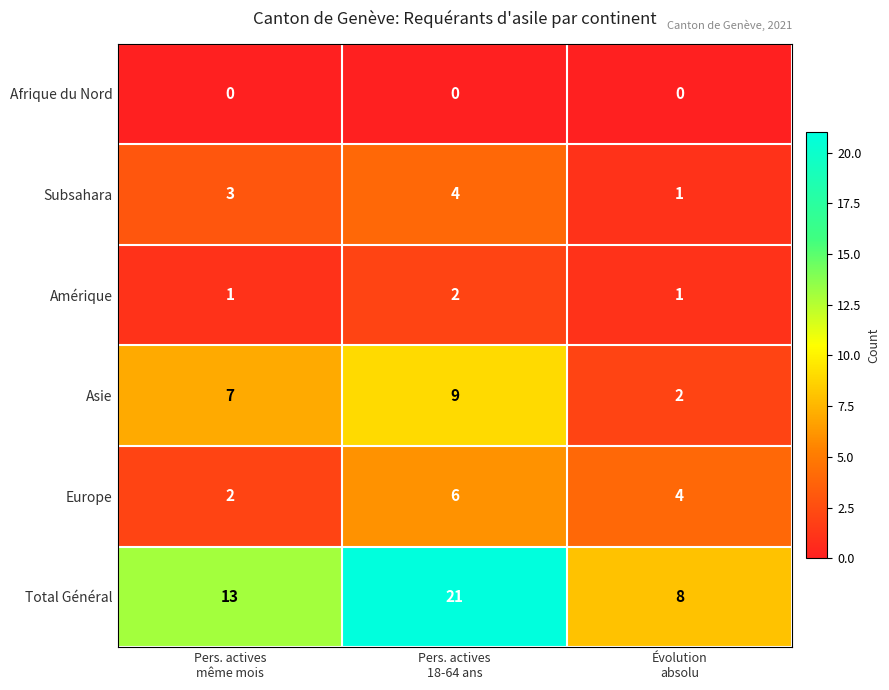

What is the sum of all Amérique values?

4